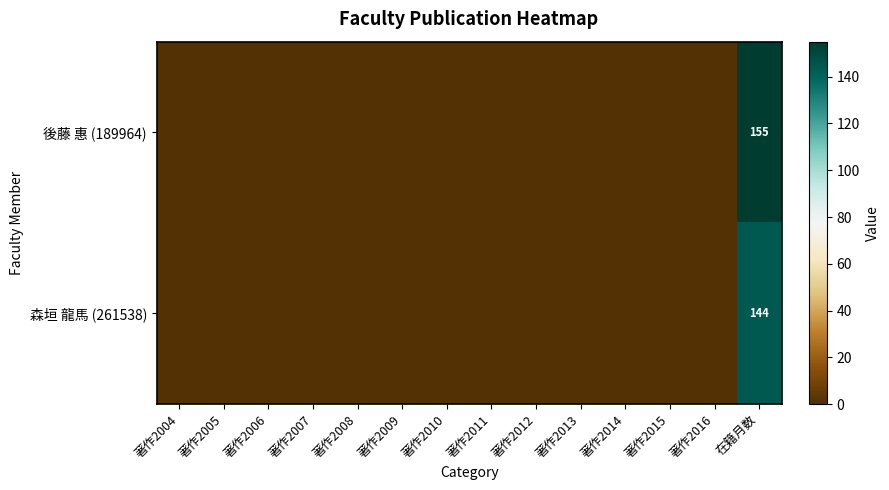

Which label corresponds to the smallest value in the chart?

著作2004